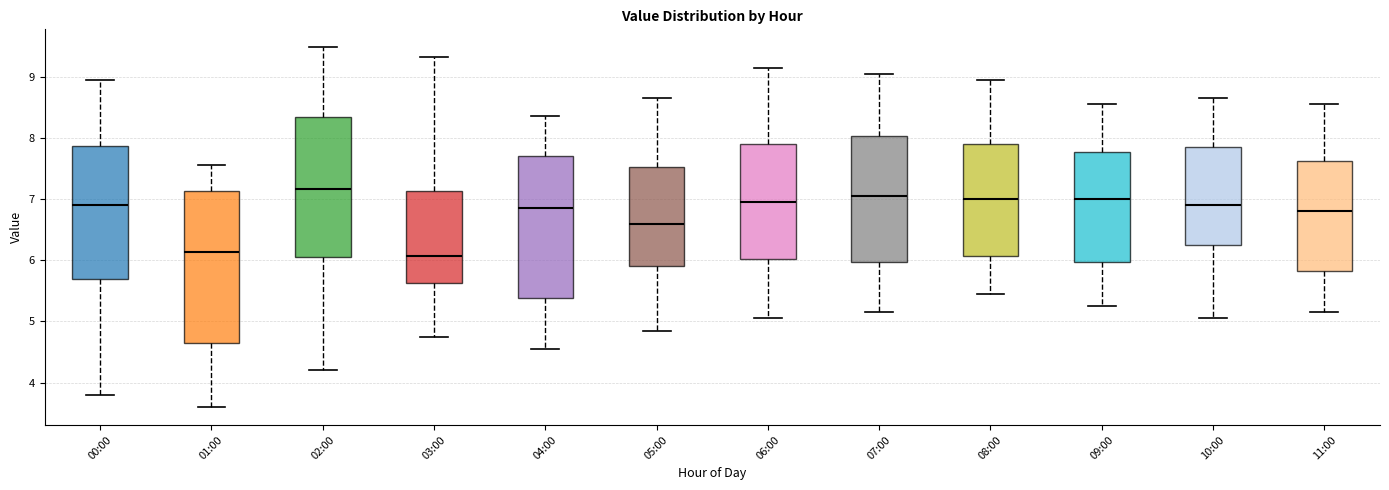

Reading left to right, read every box against the y-axis: the position of its median line, the range the box covers, and the ends of its whiskers. The values are not printed on the chart, so give them approximately, as read against the axis.

00:00: median 6.9, box 5.7 to 7.9, whiskers 3.8 to 9.0
01:00: median 6.1, box 4.7 to 7.1, whiskers 3.6 to 7.6
02:00: median 7.2, box 6.1 to 8.3, whiskers 4.2 to 9.5
03:00: median 6.1, box 5.6 to 7.1, whiskers 4.8 to 9.3
04:00: median 6.9, box 5.4 to 7.7, whiskers 4.6 to 8.4
05:00: median 6.6, box 5.9 to 7.5, whiskers 4.9 to 8.7
06:00: median 7.0, box 6.0 to 7.9, whiskers 5.1 to 9.2
07:00: median 7.1, box 6.0 to 8.0, whiskers 5.2 to 9.1
08:00: median 7.0, box 6.1 to 7.9, whiskers 5.5 to 9.0
09:00: median 7.0, box 6.0 to 7.8, whiskers 5.3 to 8.6
10:00: median 6.9, box 6.3 to 7.9, whiskers 5.1 to 8.7
11:00: median 6.8, box 5.8 to 7.6, whiskers 5.2 to 8.6